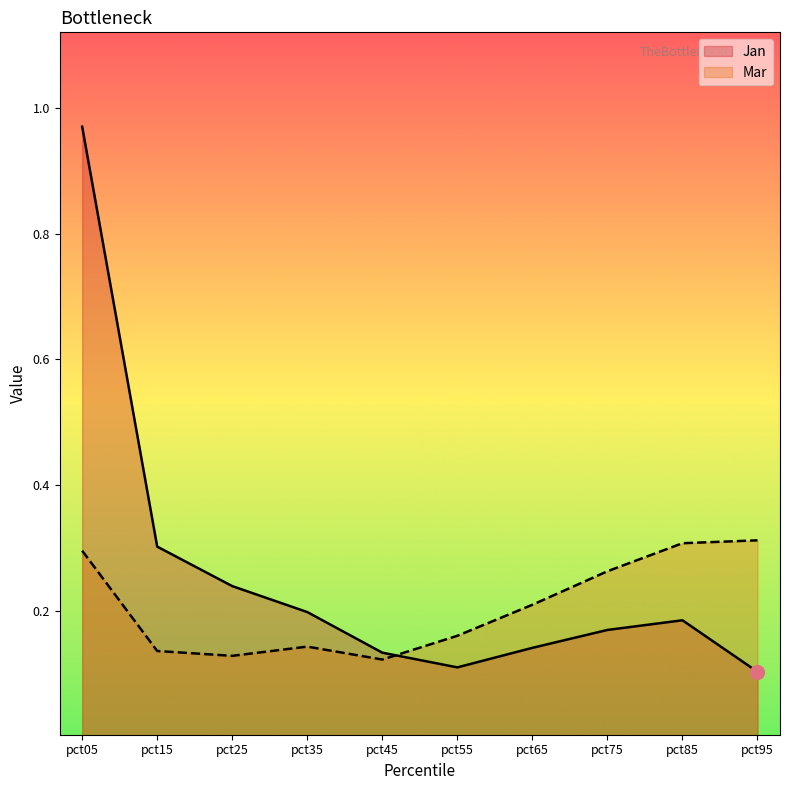

Is it true that Jan equals 0.1 at pct45?

False